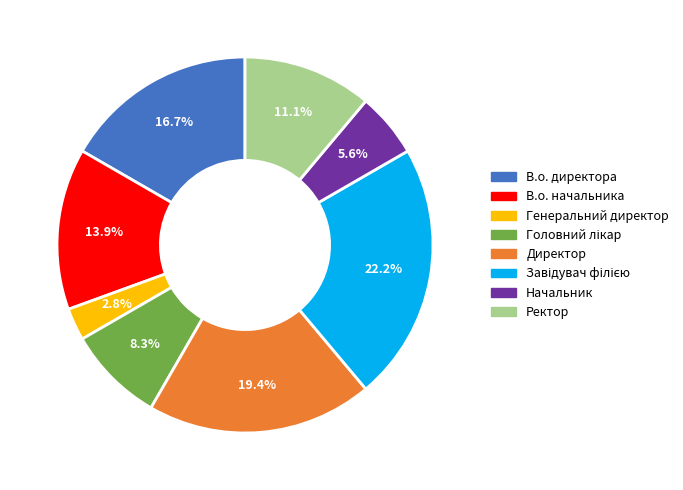

Is the sum of В.о. начальника and В.о. директора greater than half?

No